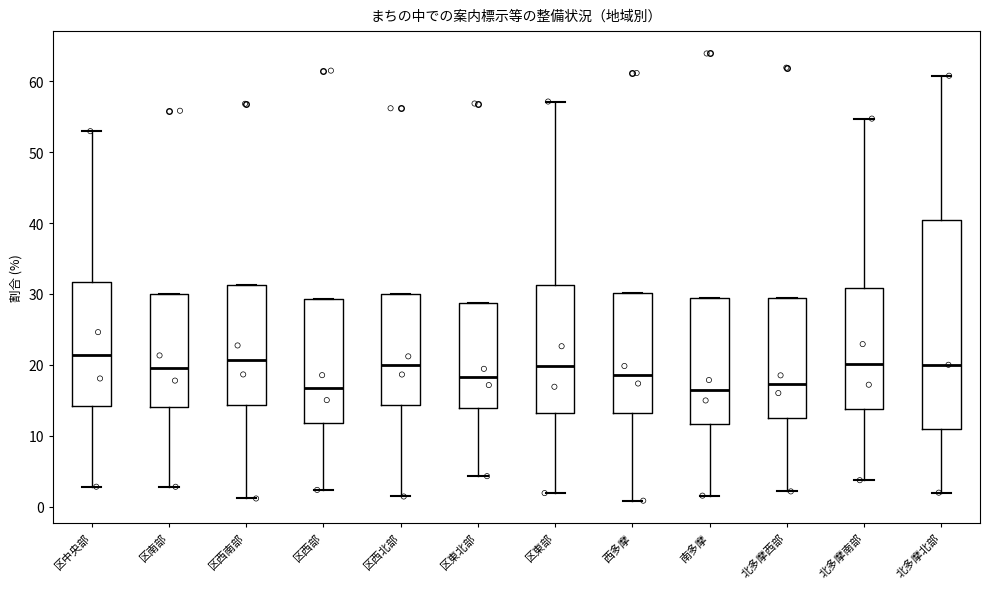

Comparing the boxes themselves (not the whiskers), which one is the tallest?

北多摩北部